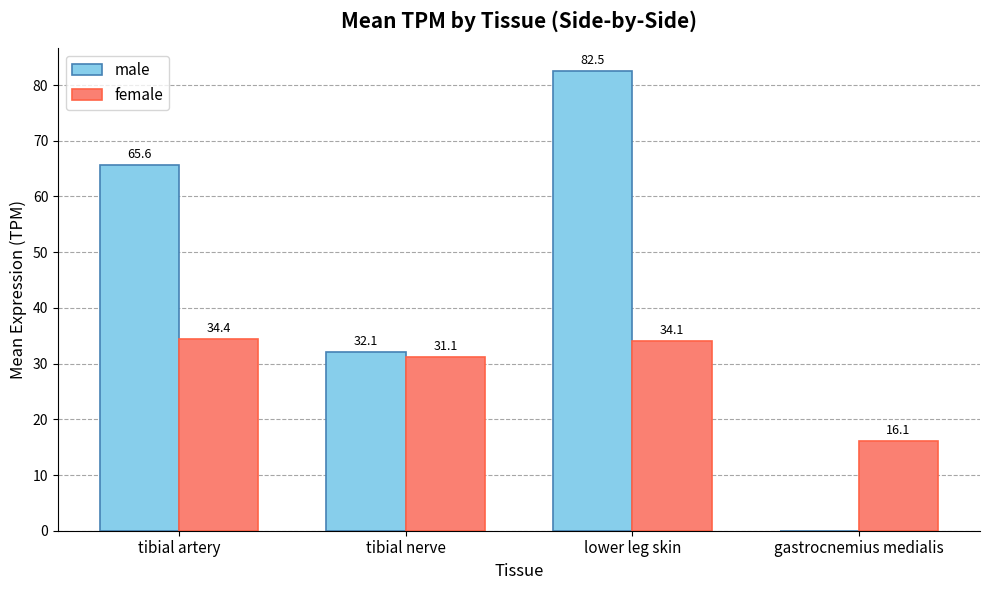

Which series has the largest total across all categories?

male